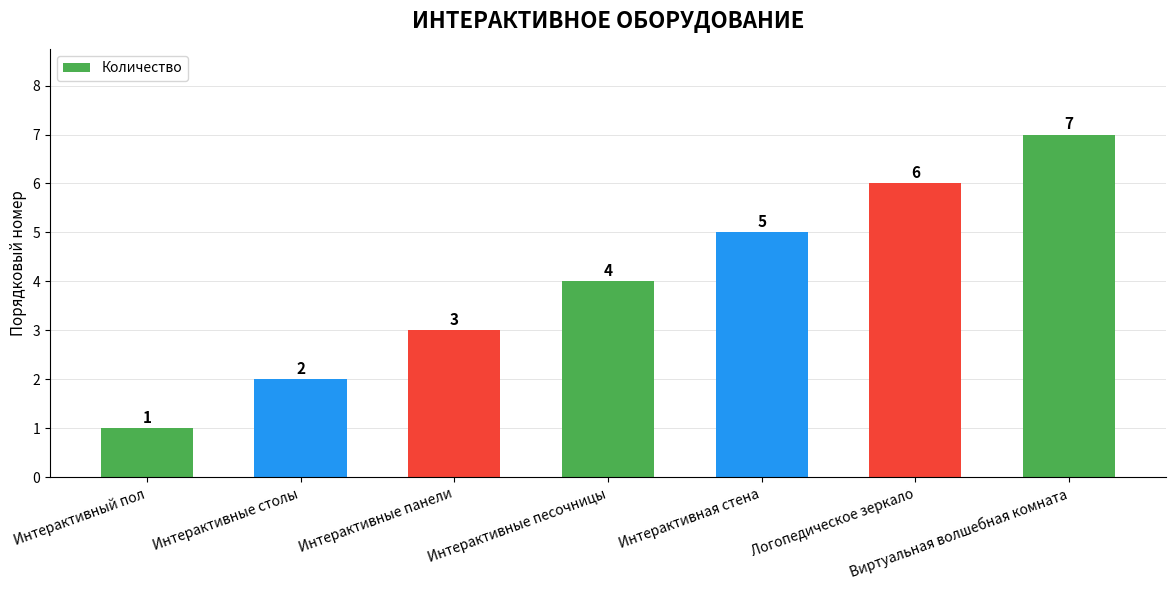

What is the maximum value shown in the chart?

7